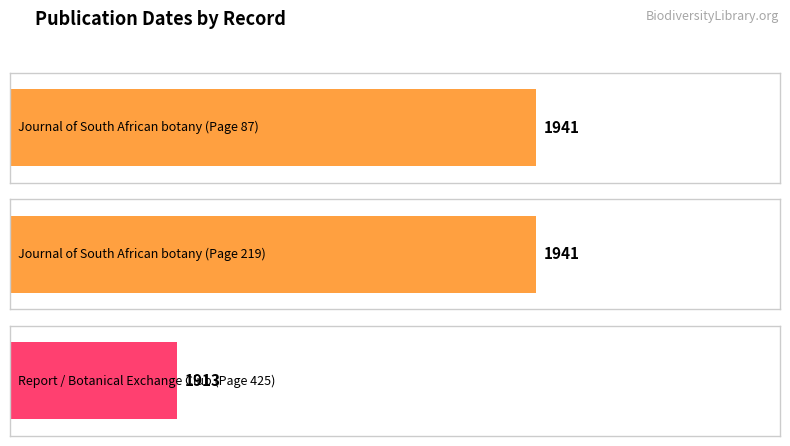

List the labels in order of value, largest first.

Journal of South African botany (Page 87), Journal of South African botany (Page 219), Report / Botanical Exchange Club (Page 425)